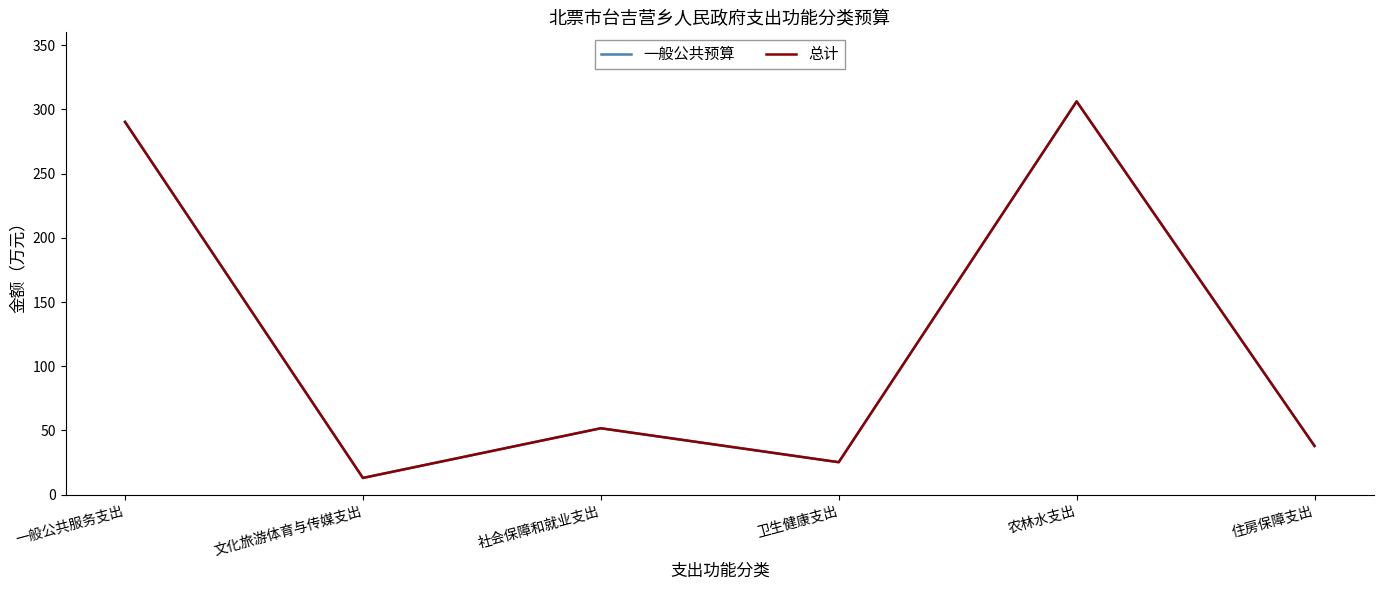

Does the chart have visible grid lines?

No